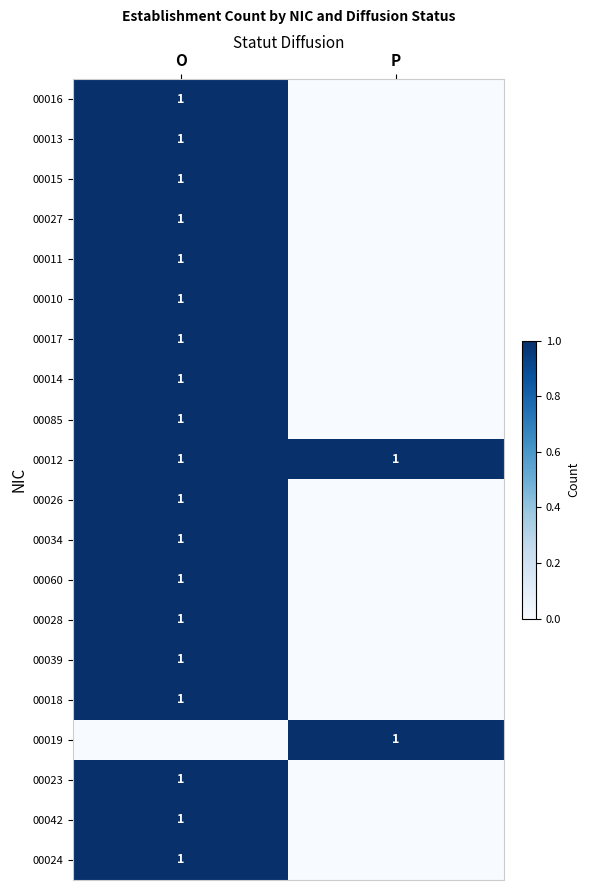

The value of 00027 at O is 0. True or false?

False